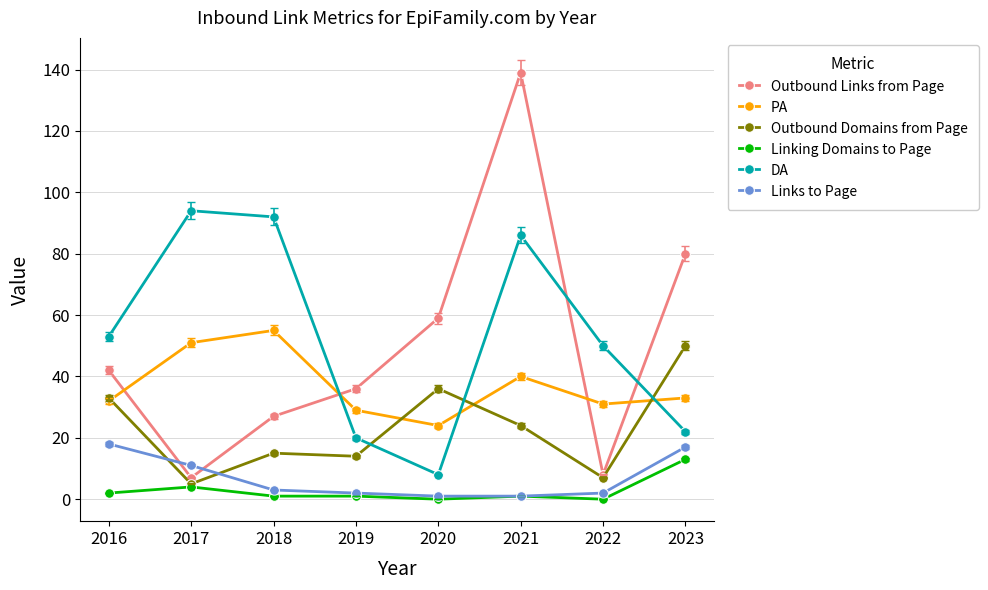

List the series in order of their peak value, highest first.

Outbound Links from Page, DA, PA, Outbound Domains from Page, Links to Page, Linking Domains to Page